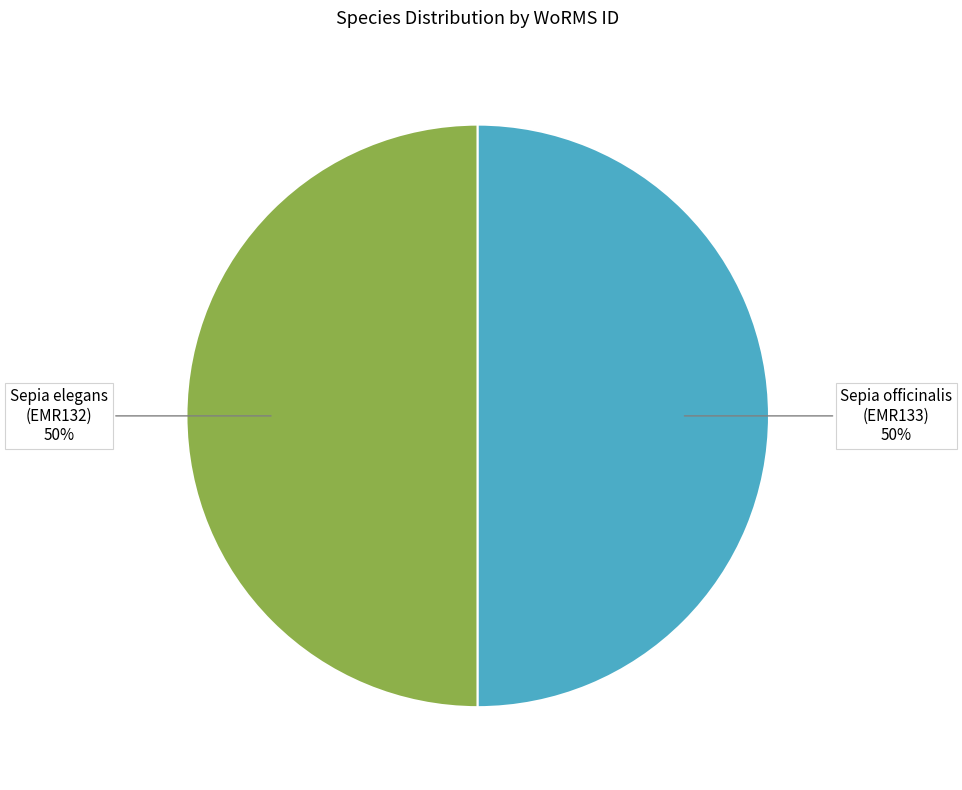

To the nearest percent, what is the average slice percentage?

50%